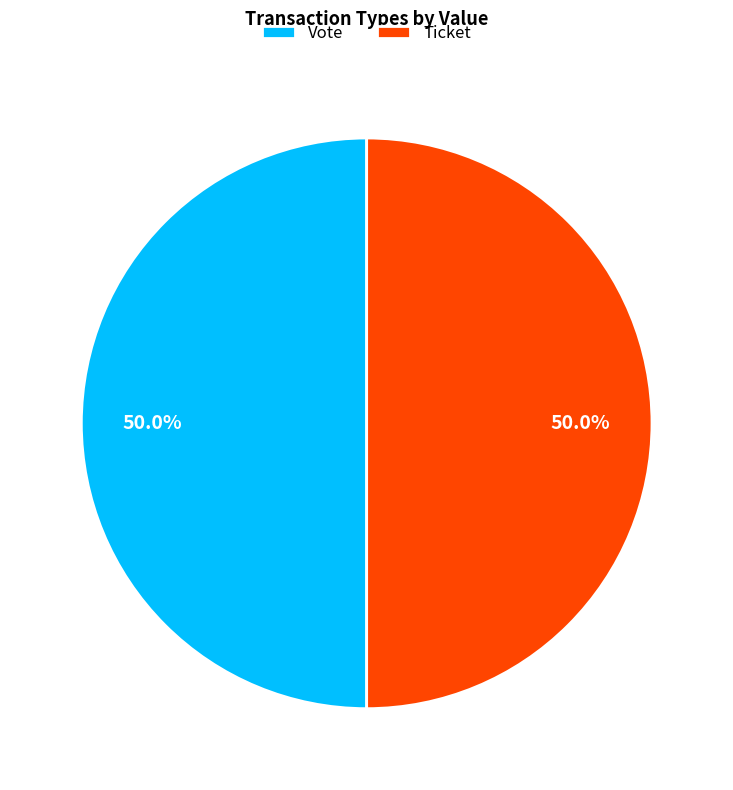

Do Ticket and Vote together represent more than half of the pie?

Yes